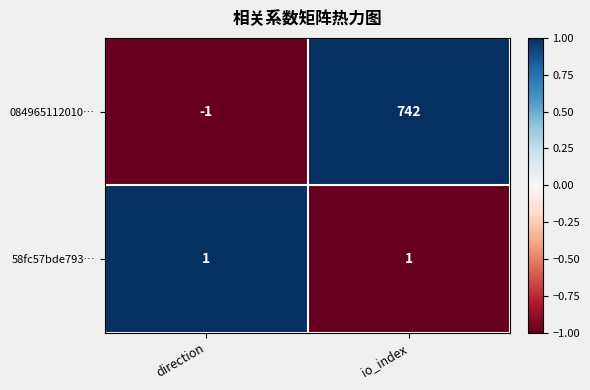

What is the minimum value shown in the chart?

-1